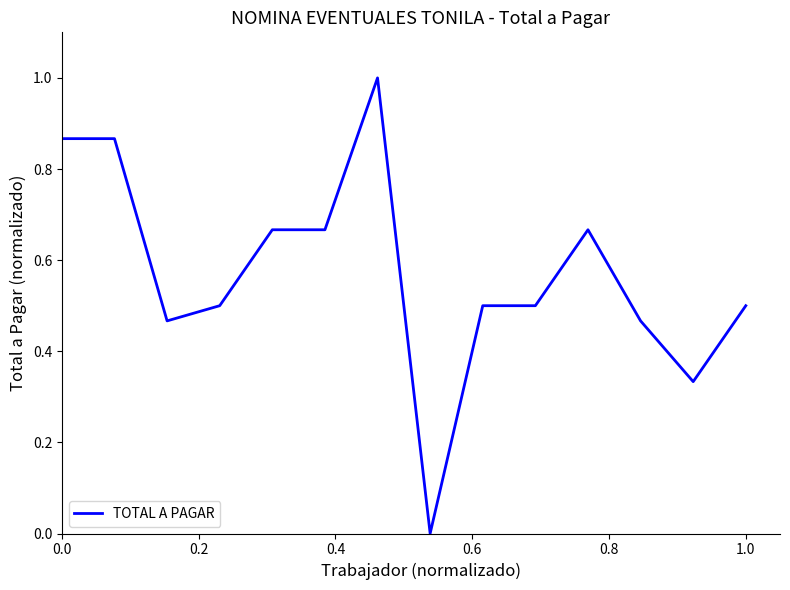

What is the greatest value displayed?

1.0